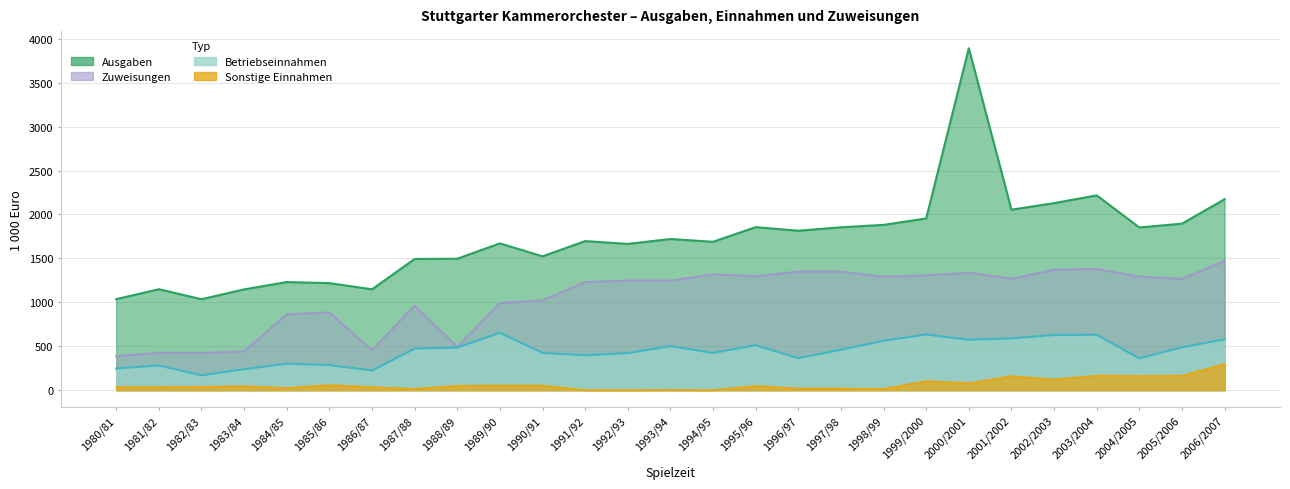

At 1984/85, list the series in order from largest to smallest.

Ausgaben, Zuweisungen, Betriebseinnahmen, Sonstige Einnahmen